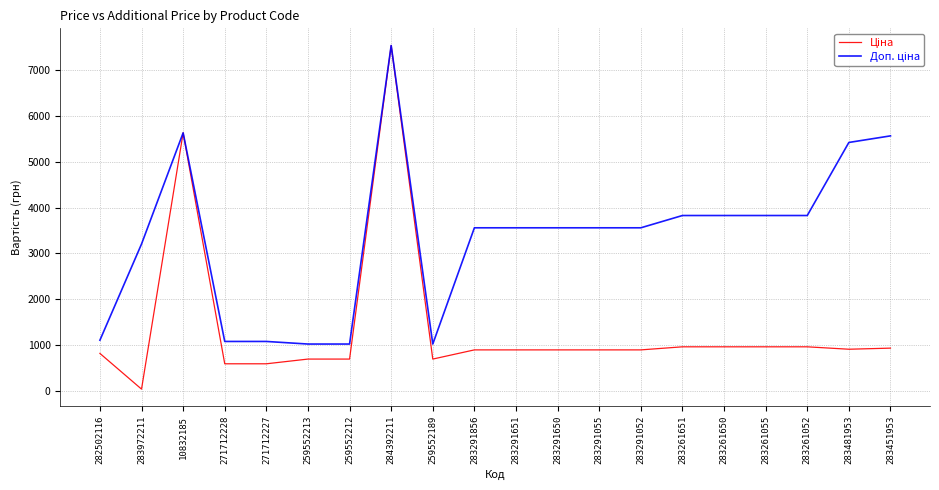

How many lines are shown in the chart?

2